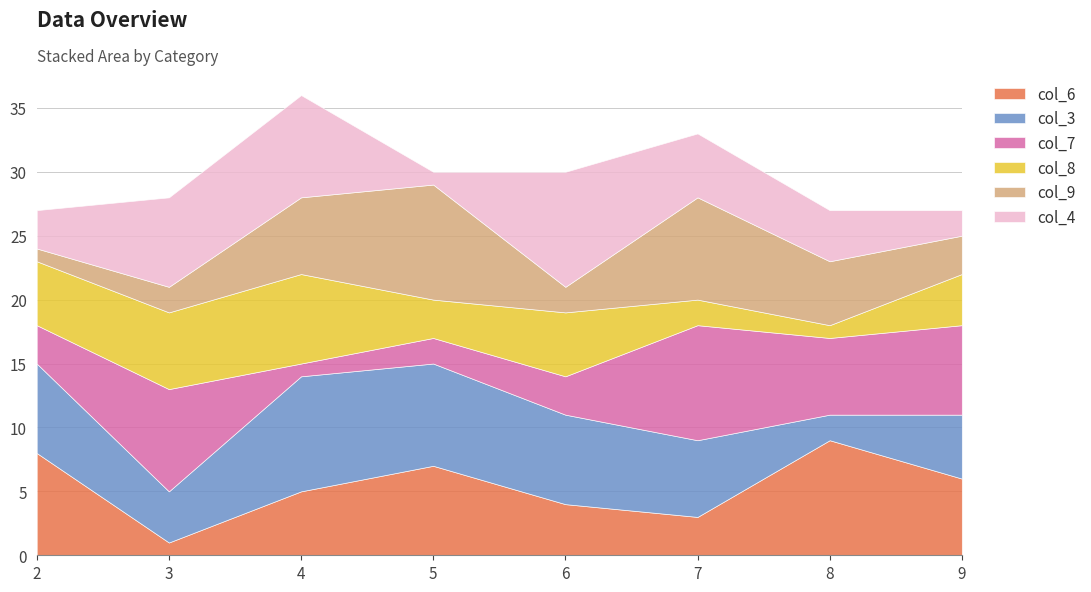

Count the col_7 values in the range 3 to 8.

5